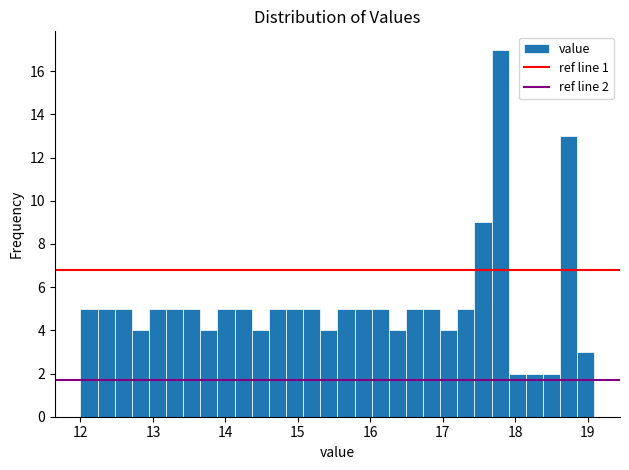

Read against the x-axis, roughly where is the centre of the tallest bar?

17.8